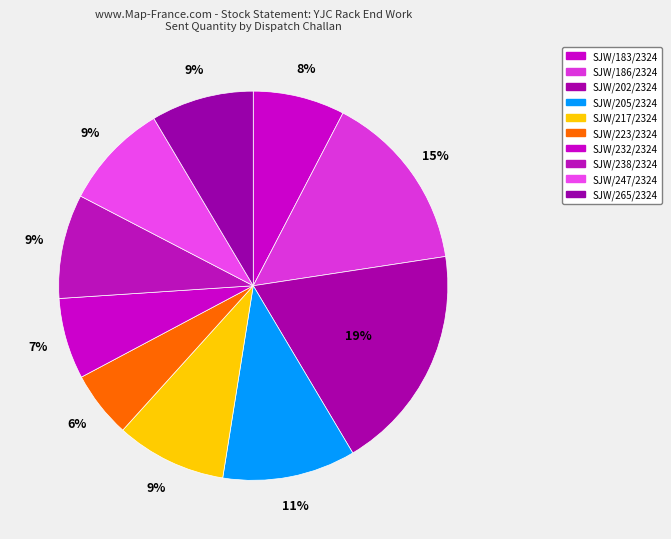

Which slice is the largest?

SJW/202/2324